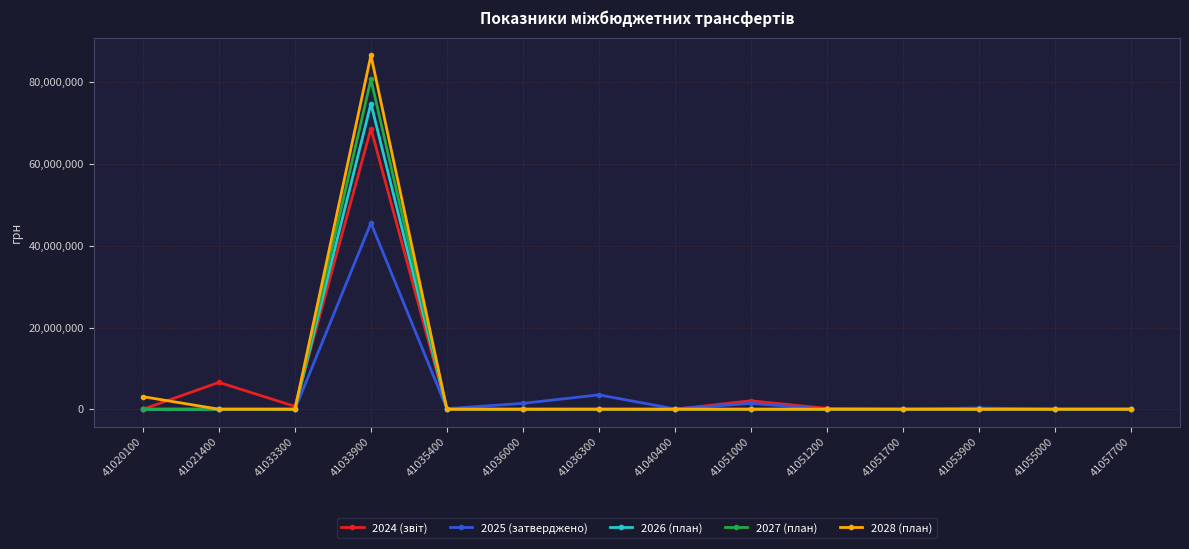

At which label does 2025 (затверджено) reach its peak?

41033900